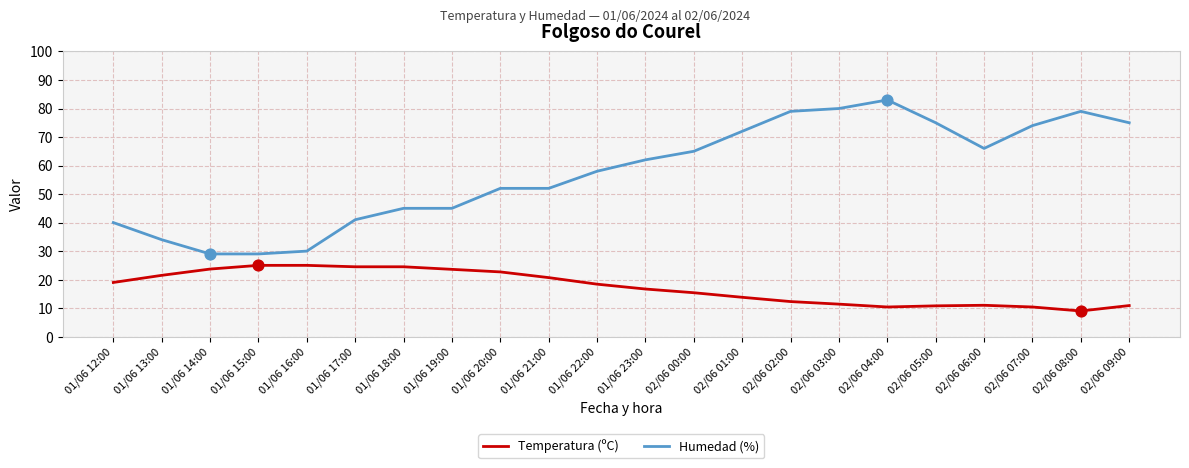

What is the total value across all series at 02/06 07:00?

84.4